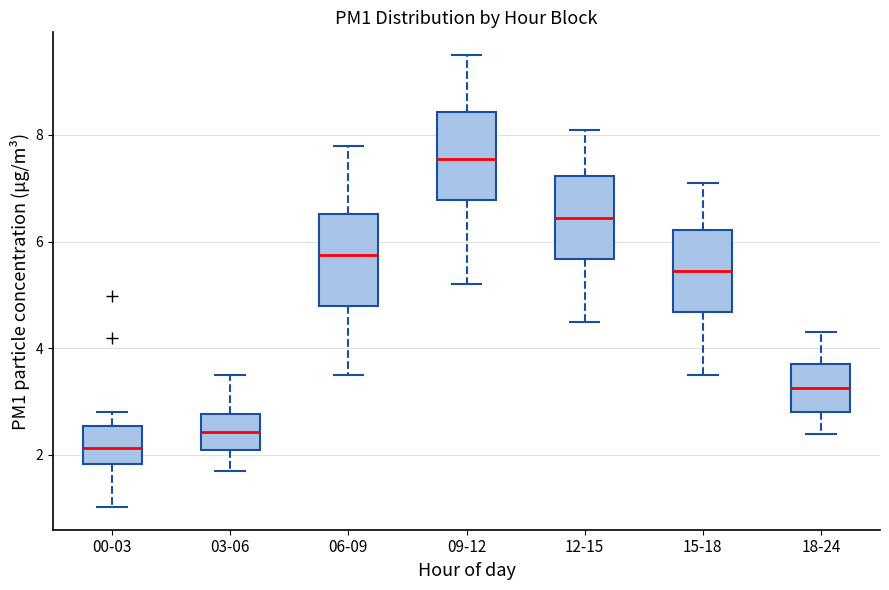

Which box has the highest median line?

09-12